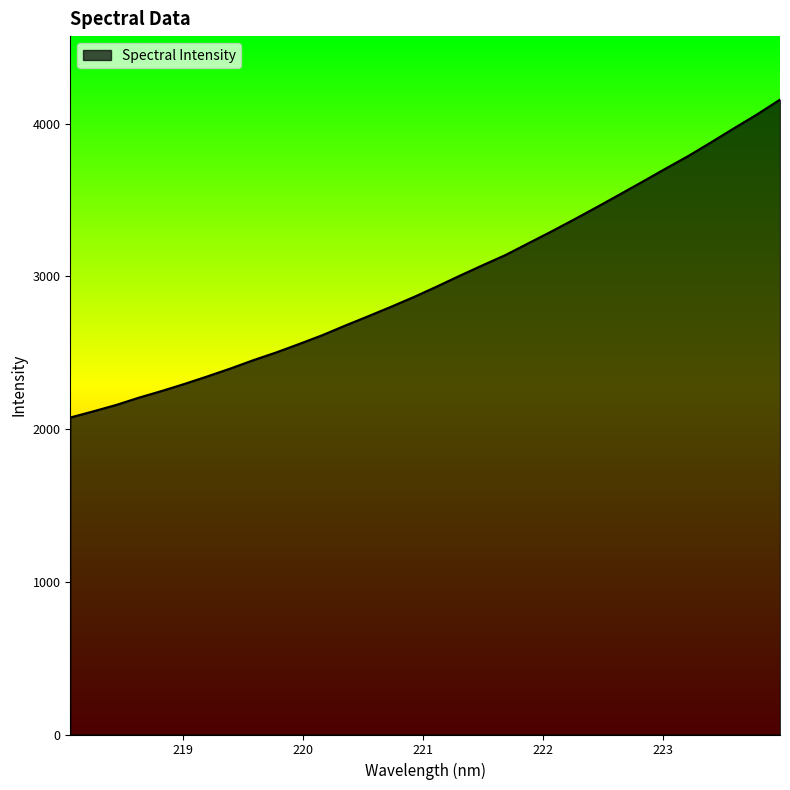

Reading left to right, list all the values displayed in this chart.

2075.9	2116.2	2158.1	2206.2	2250.1	2296.8	2346.2	2397.5	2452.1	2502.8	2558.1	2615.1	2678.1	2739.0	2801.1	2865.3	2933.7	3004.4	3073.0	3140.1	3217.1	3293.8	3373.2	3454.5	3537.6	3621.2	3706.2	3789.5	3879.4	3971.2	4061.3	4157.8